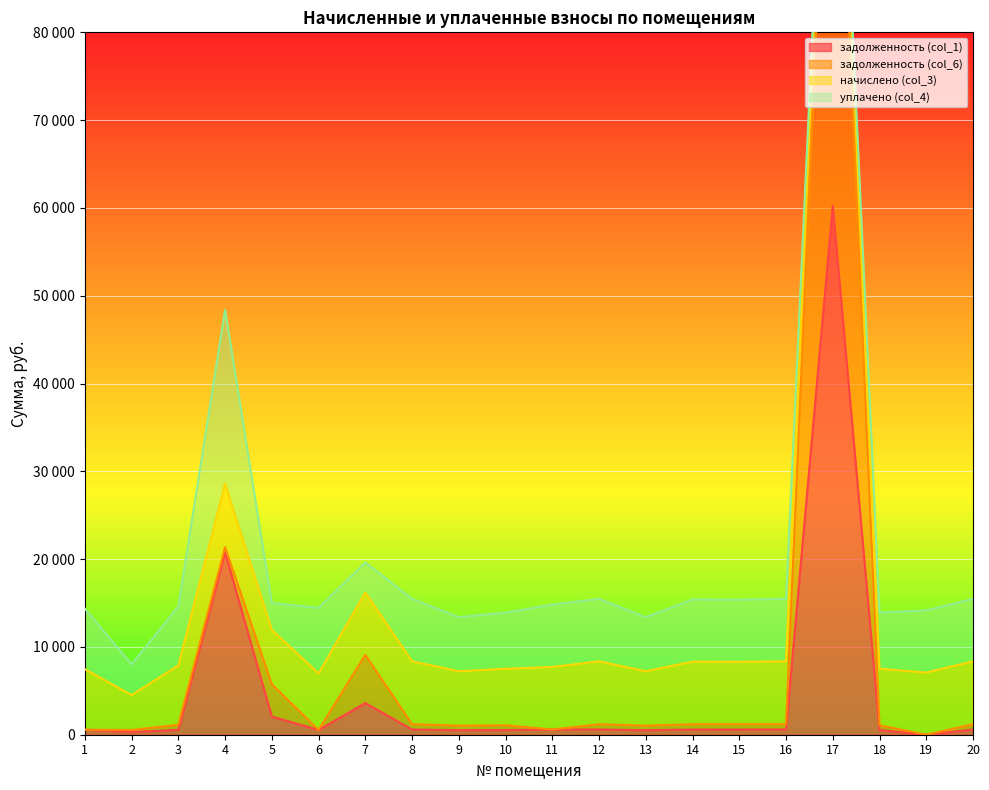

What is the difference between the second highest and minimum values in the задолженность (col_6) series?

21374.9